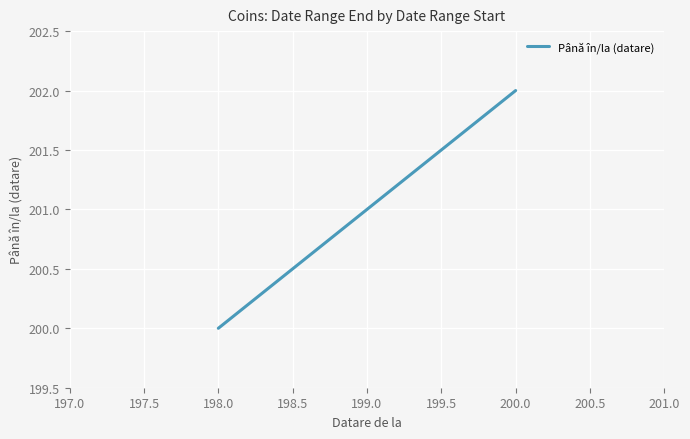

How many values are between 200 and 202?

2